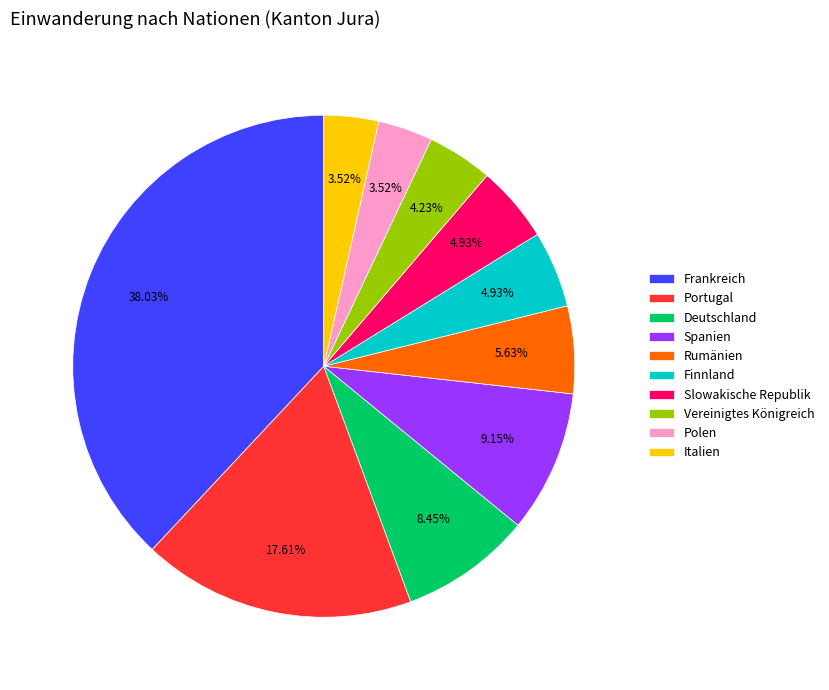

Is Frankreich the majority of the pie?

No